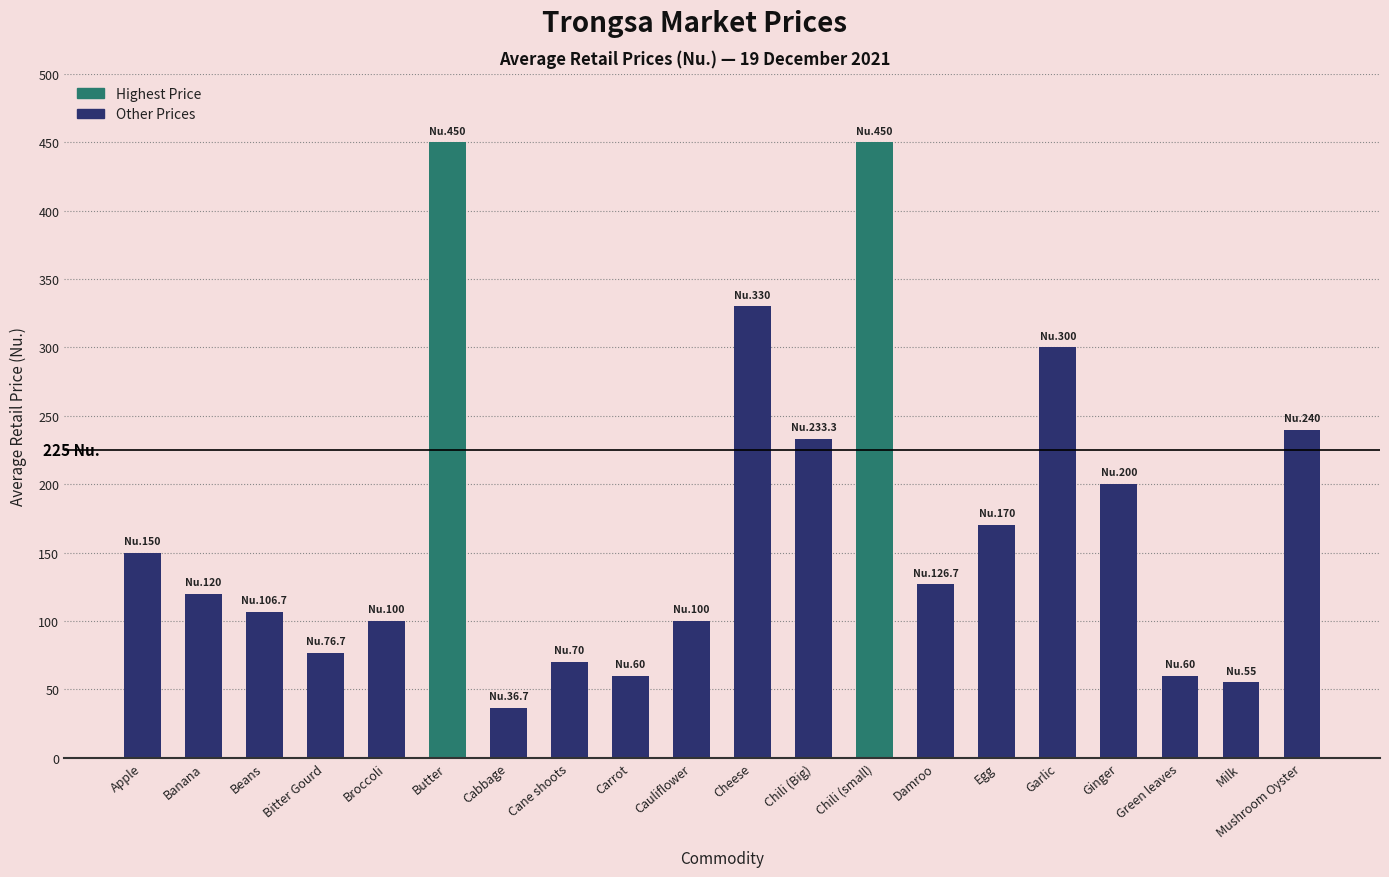

What is the value of the 16th bar from the left?

300.0